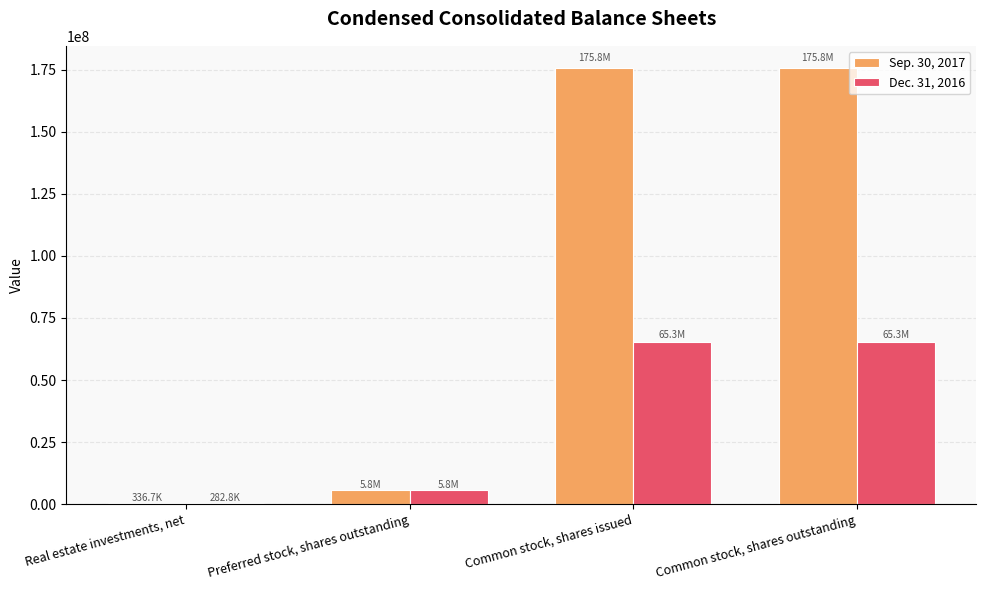

The value of Dec. 31, 2016 at Common stock, shares issued is 65285614. True or false?

True